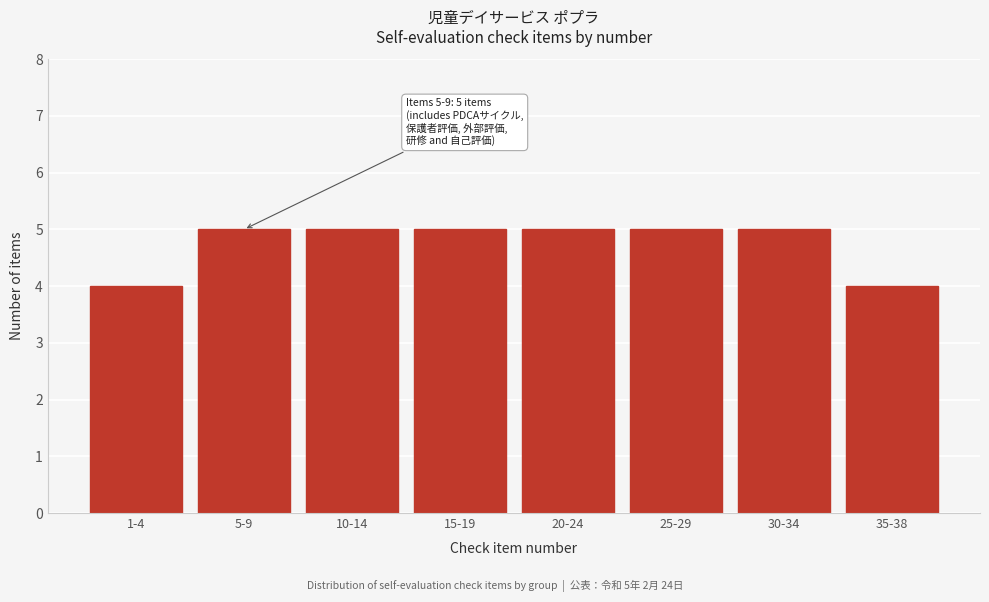

Reading right to left, extract all data points from this chart.

35-38=4	30-34=5	25-29=5	20-24=5	15-19=5	10-14=5	5-9=5	1-4=4